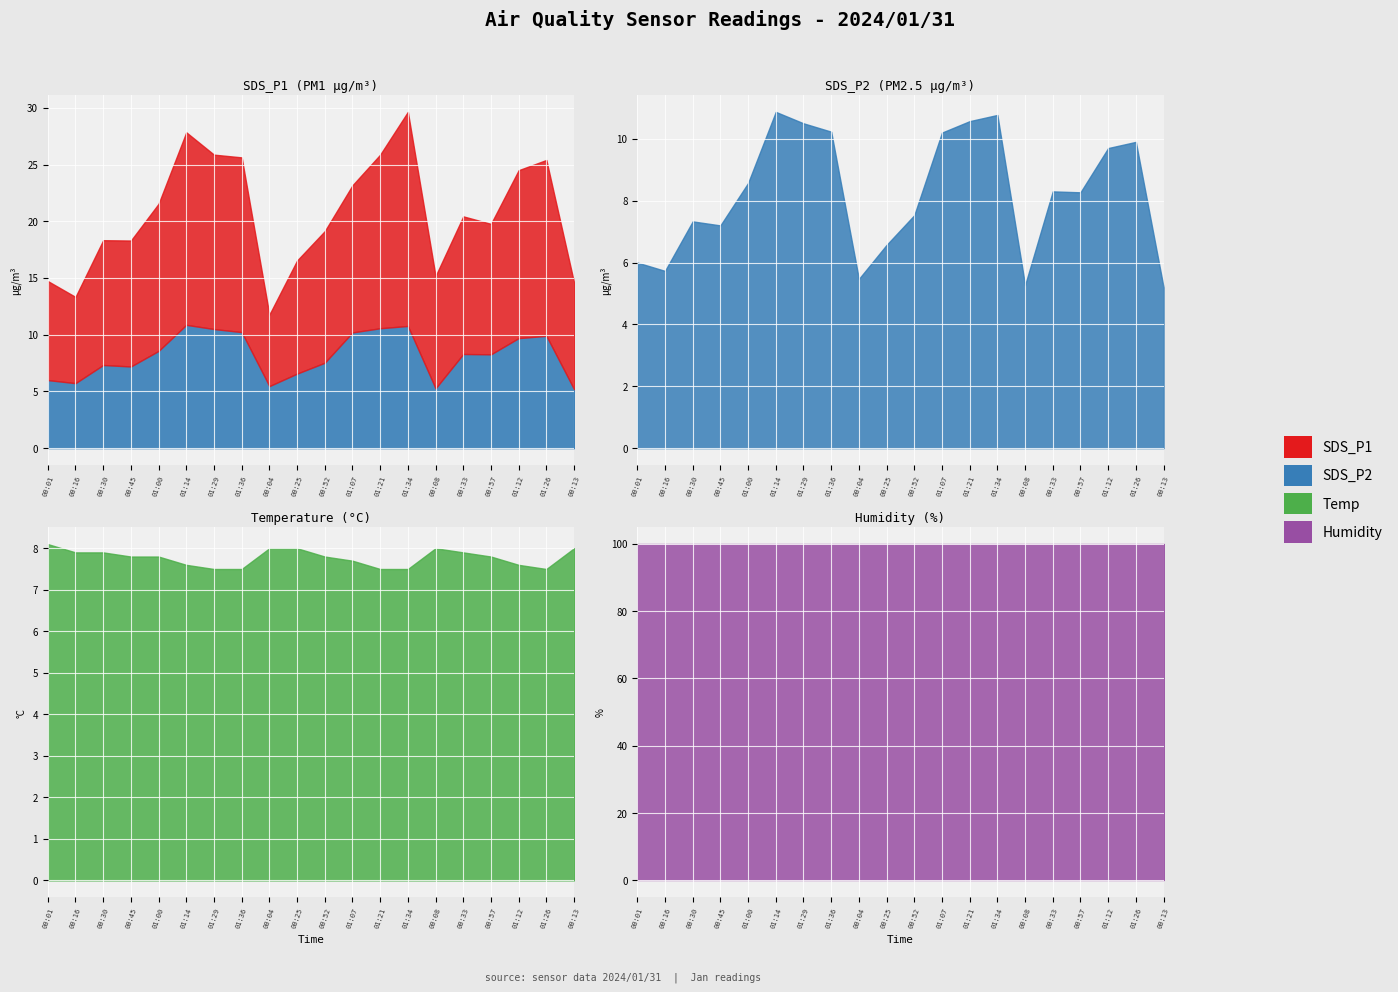

List the series in order of their peak value, highest first.

Humidity, SDS_P1, SDS_P2, Temp